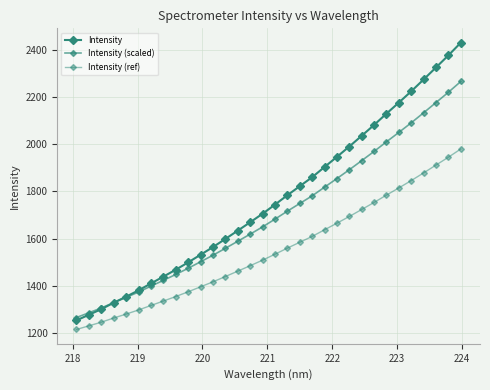

Is this an area chart (filled region under the line)?

No